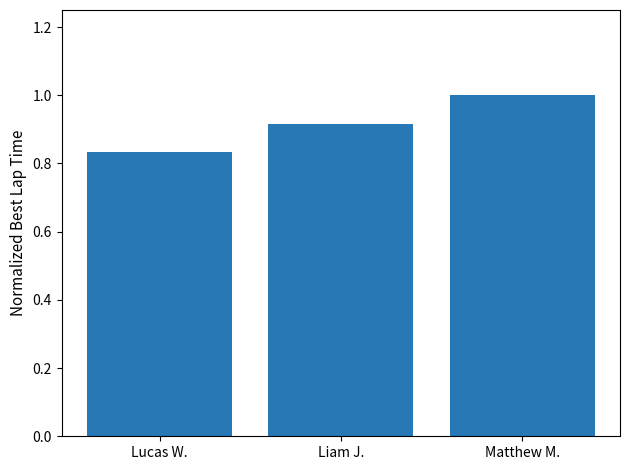

Rank the categories by value from highest to lowest.

Matthew M., Liam J., Lucas W.